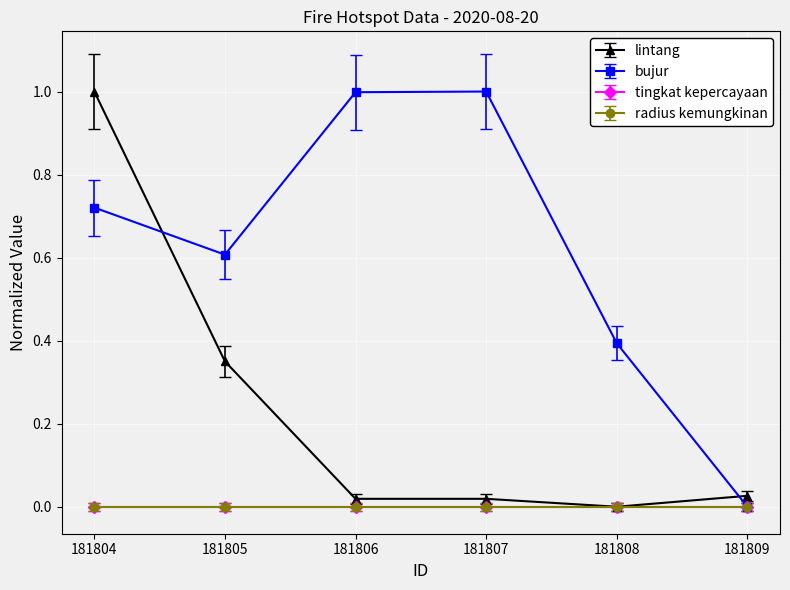

Where do bujur and lintang first cross each other?

181804 and 181805